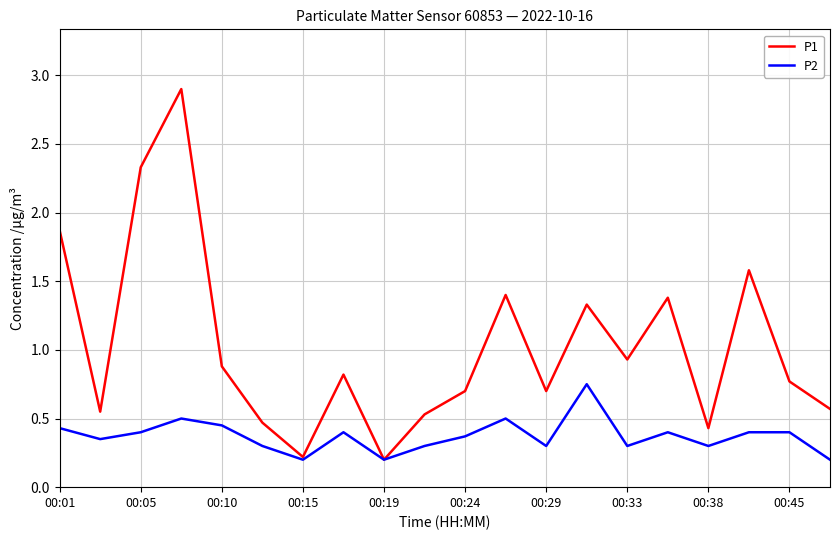

Which series has the largest range (max minus min)?

P1